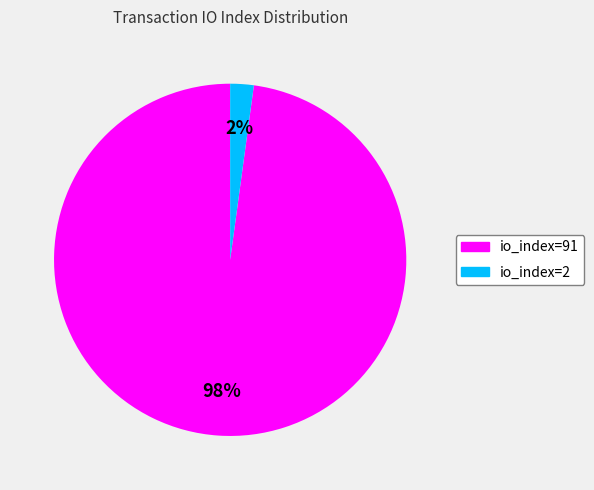

To the nearest percent, what is the difference between the io_index=2 and io_index=91 slice percentages?

96%